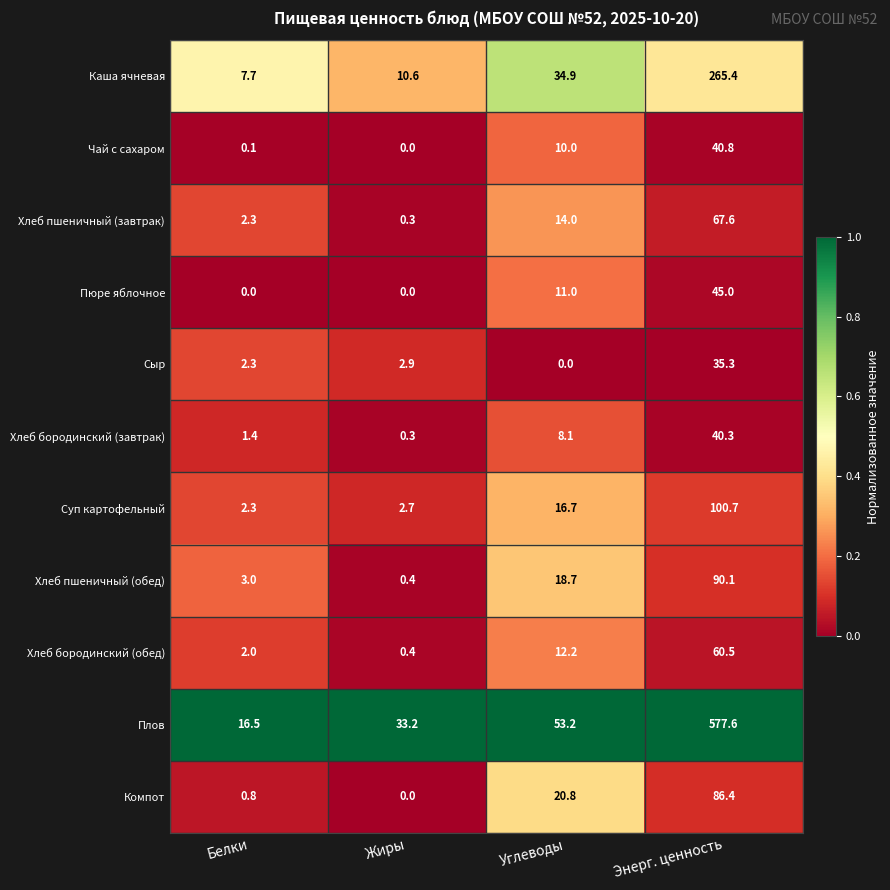

Which series has the widest spread of values?

Плов